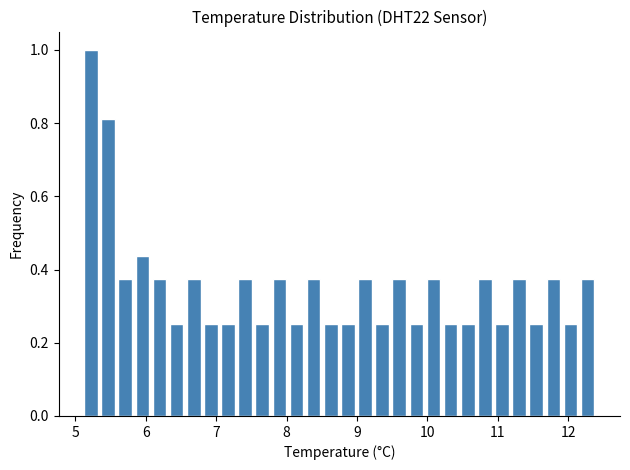

Read against the x-axis, roughly where is the centre of the tallest bar?

5.2